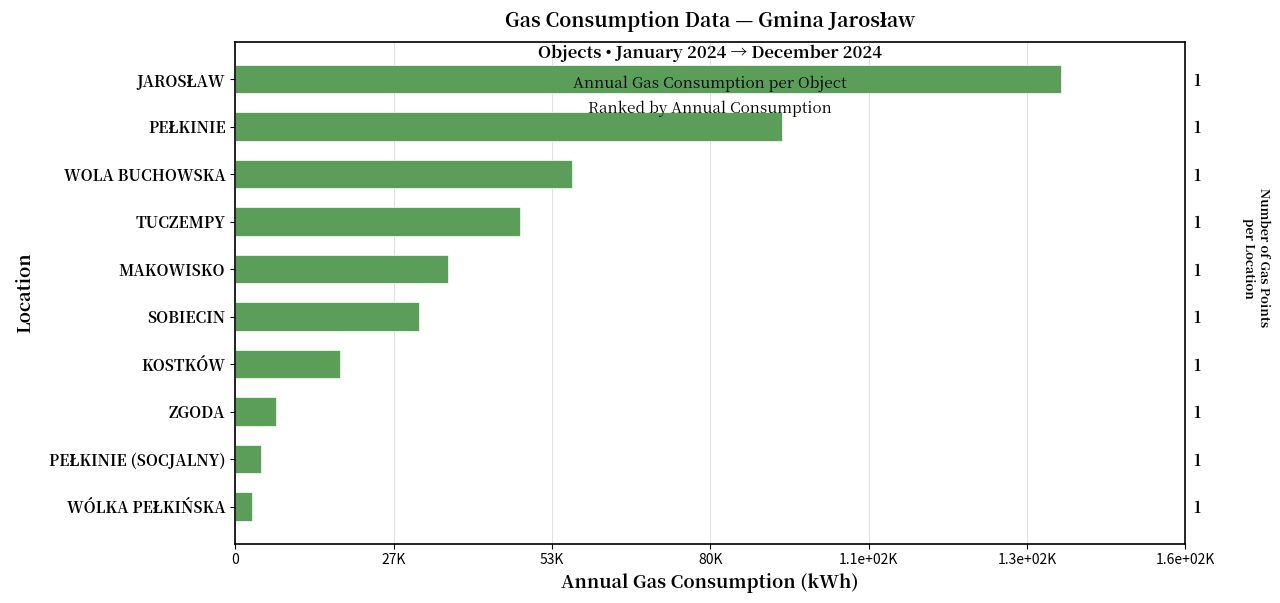

Reading left to right, transcribe all the data shown in this chart.

138285	91507	56415	47609	35617	30744	17562	6872	4344	2769